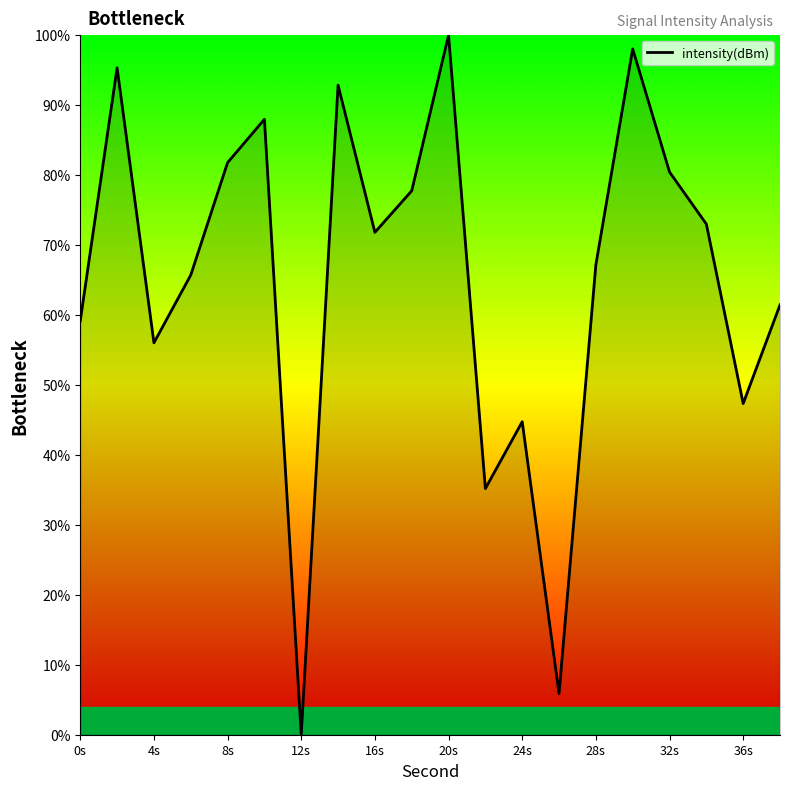

How many lines are shown in the chart?

1